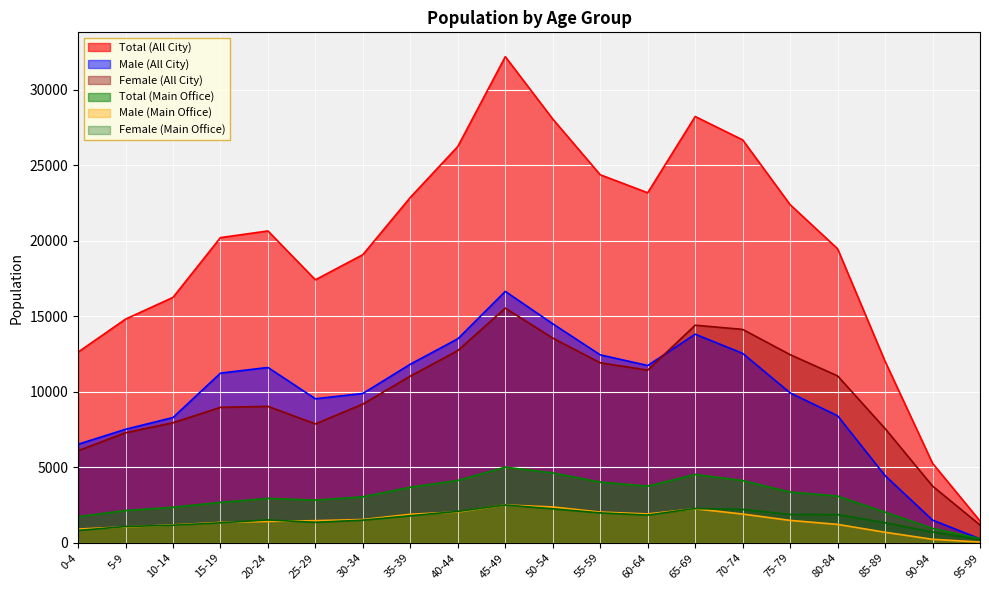

At how many categories does at least one series exceed 14929?

15